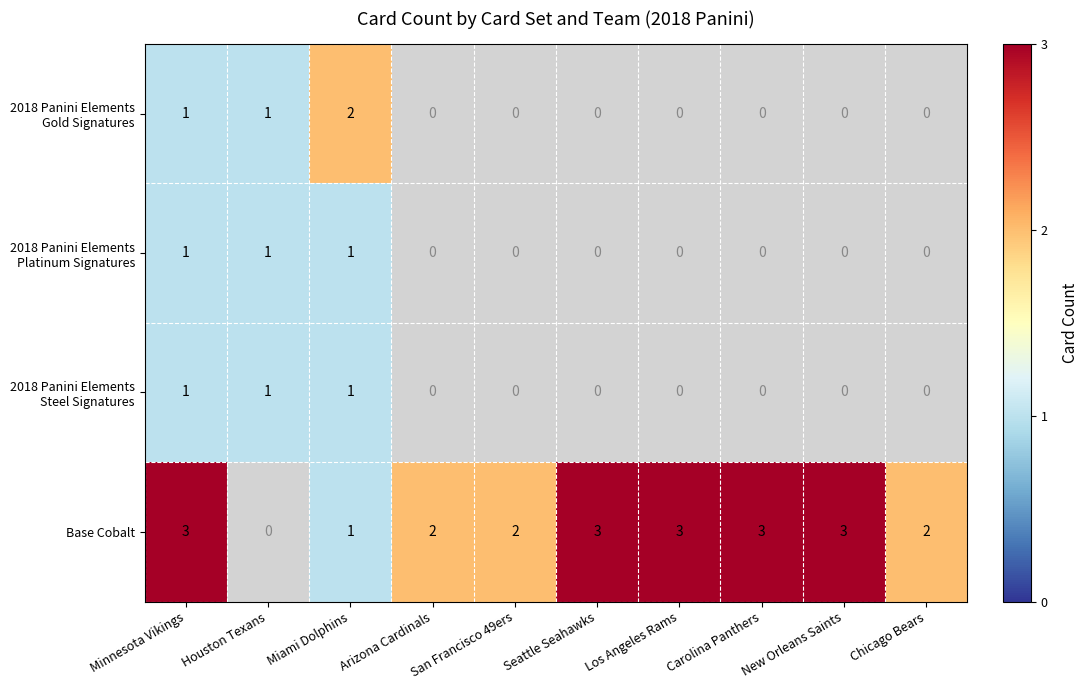

At which category is the sum across all series the highest?

Minnesota Vikings